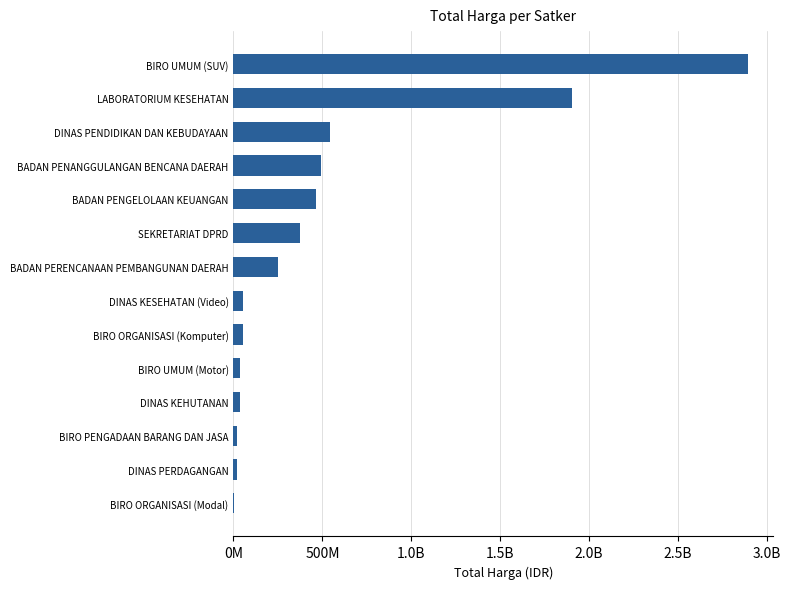

How many data points are less than 250350000?

7